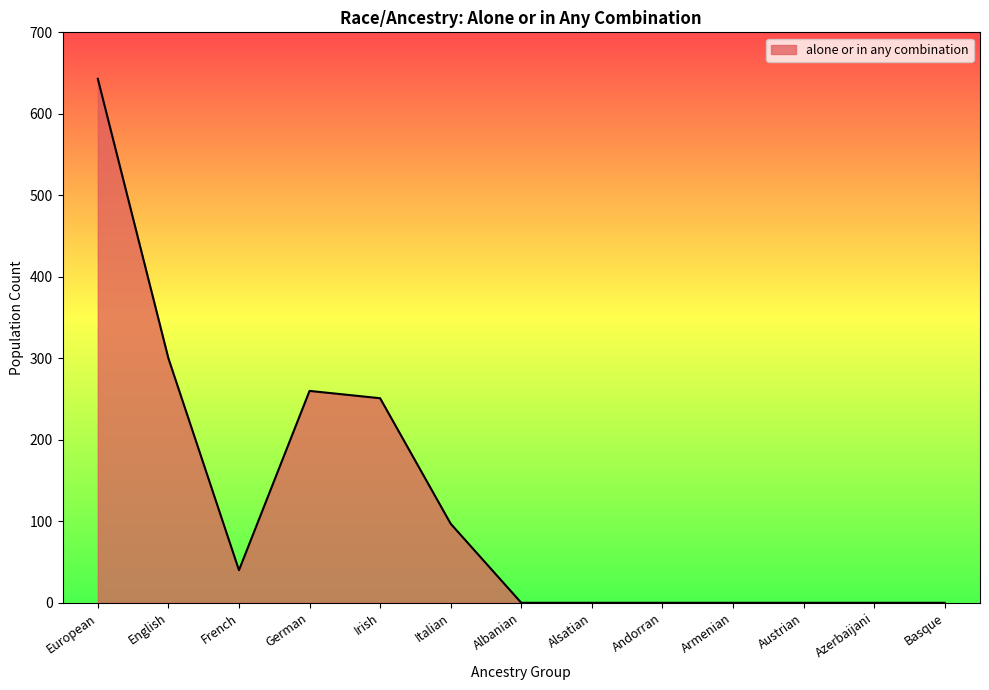

Which category has the highest value across all series?

European